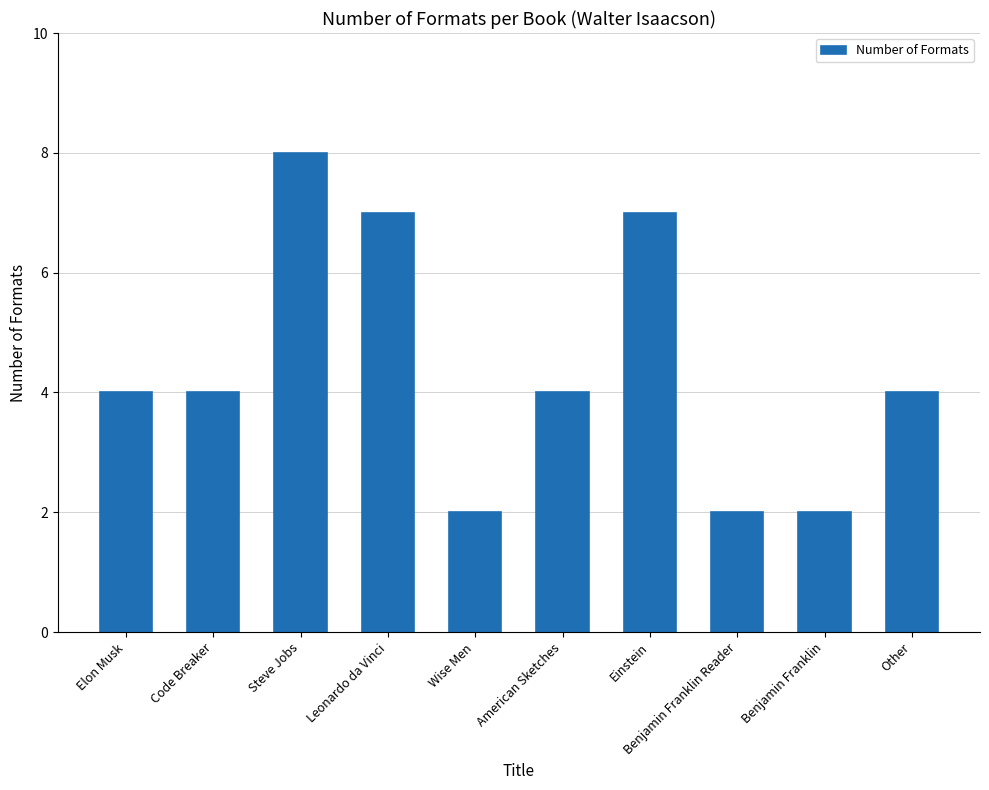

The chart shows a value of 4 at American Sketches. True or false?

True